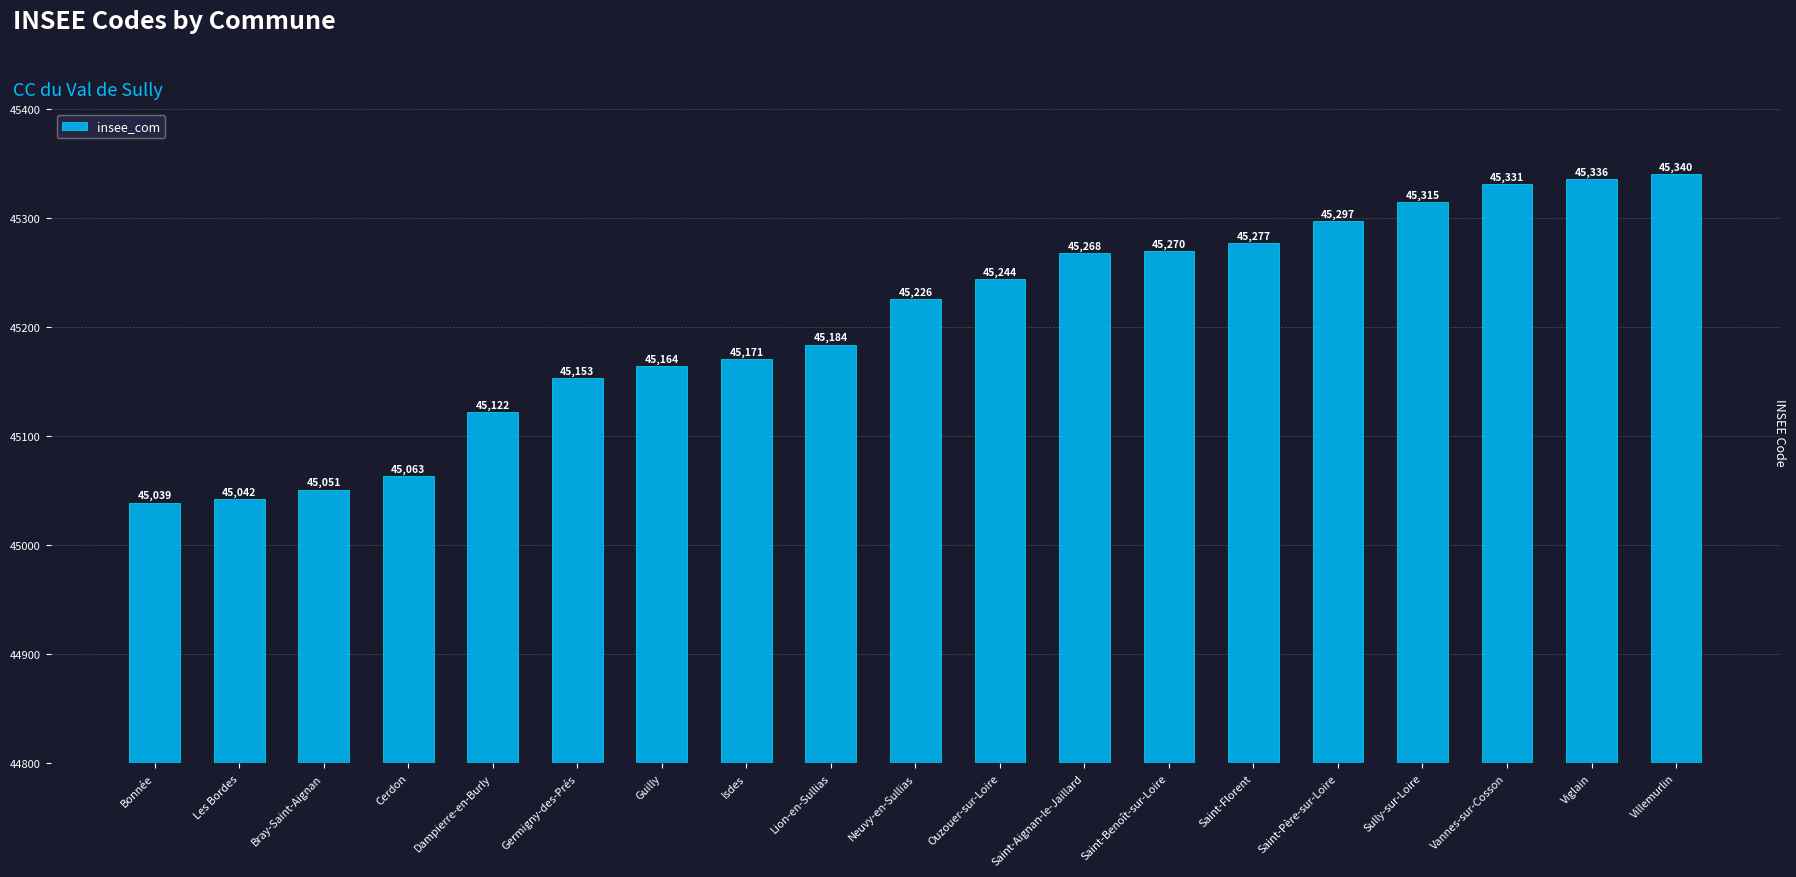

The chart shows a value of 30526 at Bonnée. True or false?

False